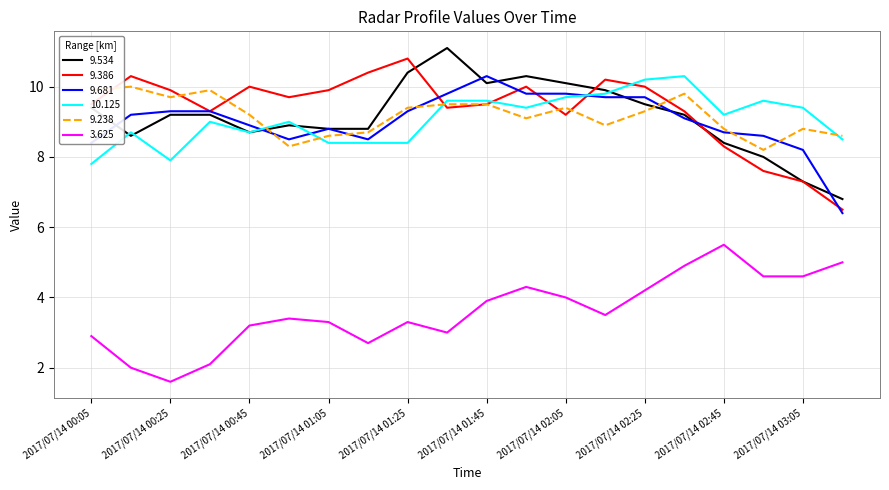

Is this an area chart (filled region under the line)?

No